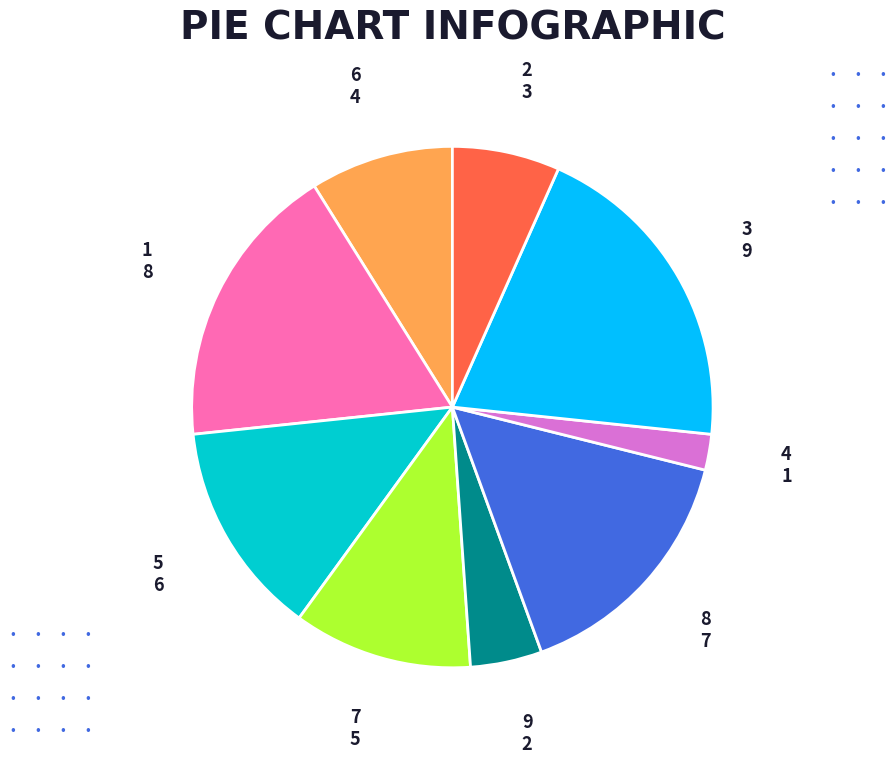

True or false: 9 accounts for 4% of the total.

True